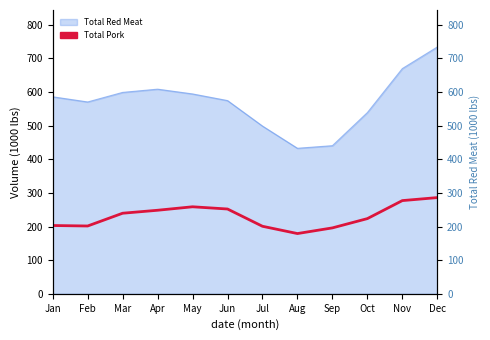

Reading left to right, list all the values displayed in this chart.

Jan=203.1	Feb=201.6	Mar=239.6	Apr=248.4	May=258.8	Jun=252.2	Jul=200.8	Aug=179.2	Sep=196.0	Oct=223.6	Nov=277.2	Dec=286.1